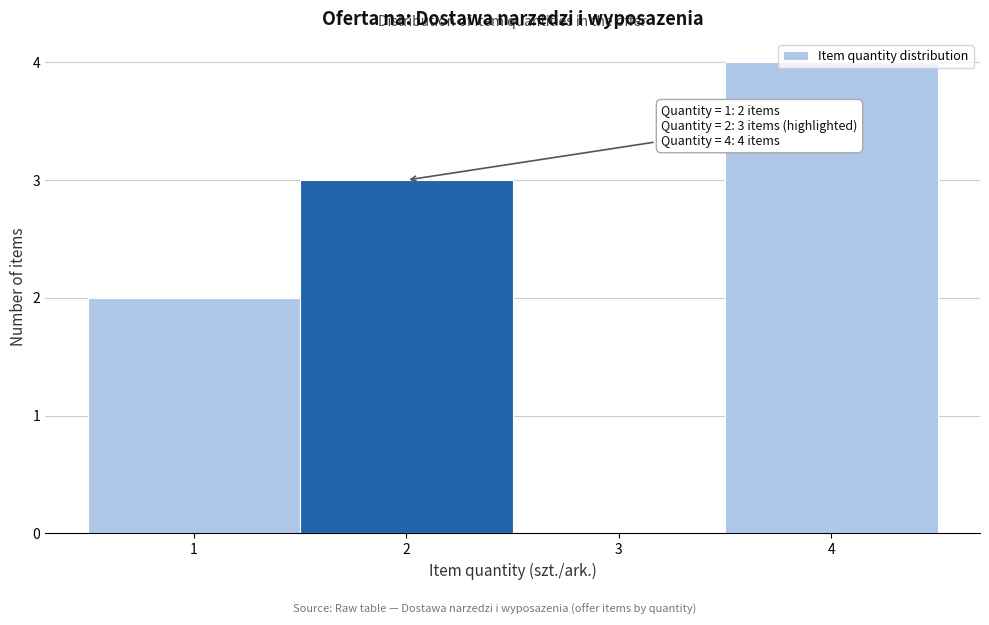

Which range on the x-axis has the tallest bar?

3.5 to 4.5